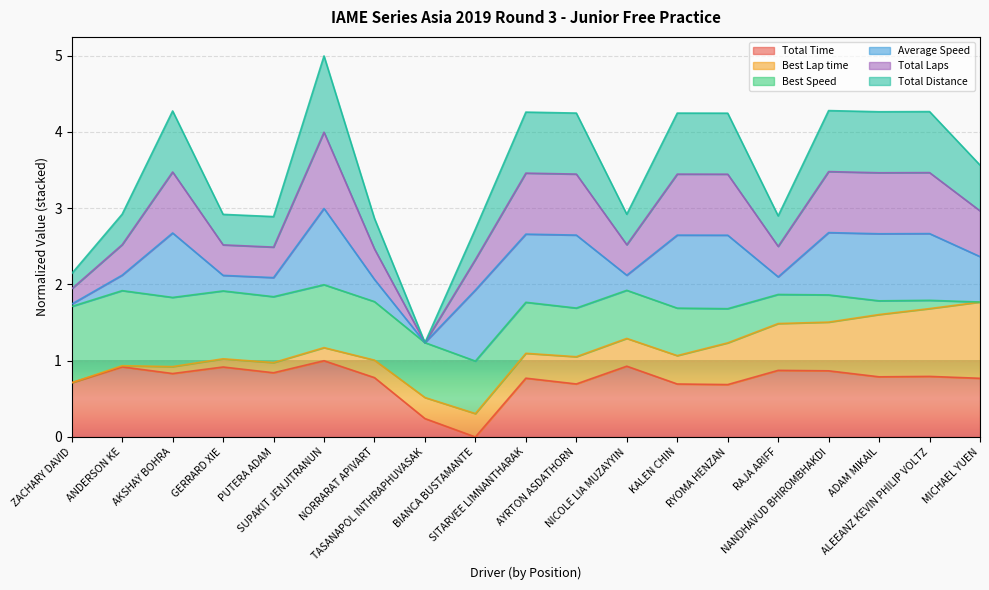

What is the average value of the Total Time series?

0.7